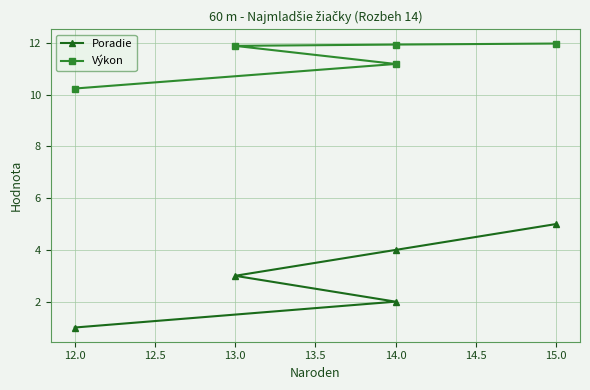

How many values in the Výkon series are below 11?

1